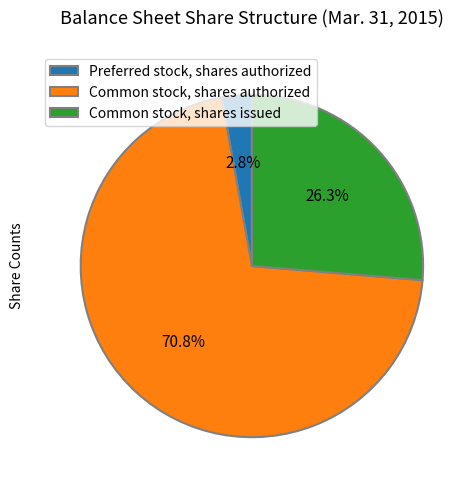

True or false: Common stock, shares authorized accounts for 71% of the total.

True